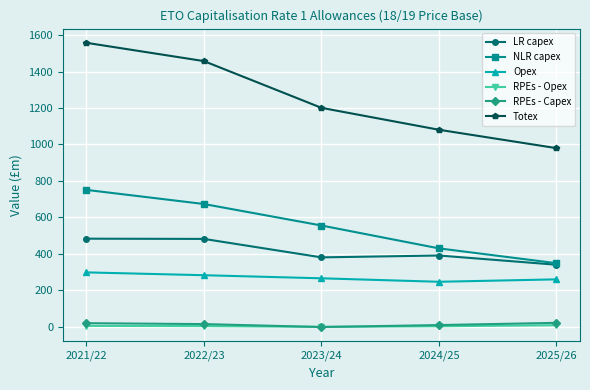

True or false: RPEs - Opex and LR capex cross at least once.

False